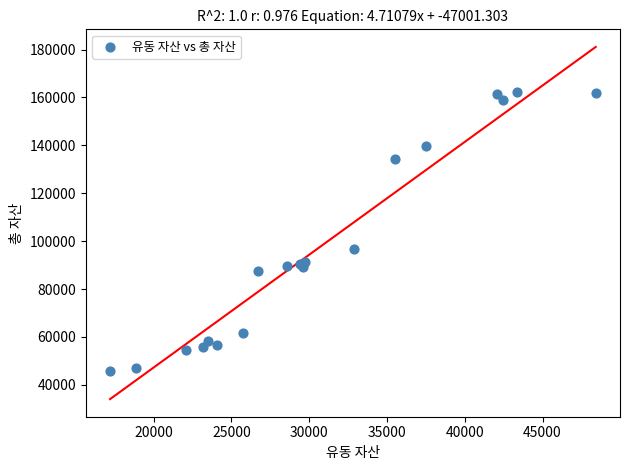

What Y value in the scatter plot is closest to 104039?

96920